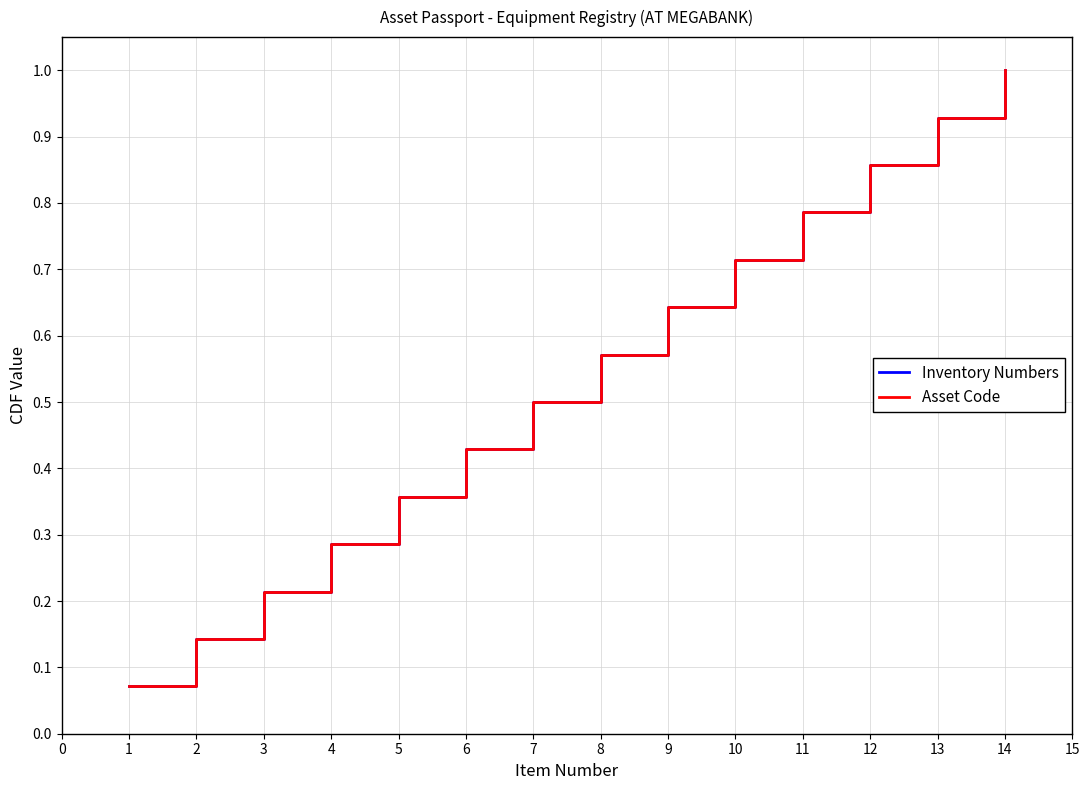

True or false: Asset Code and Inventory Numbers intersect in this chart.

False